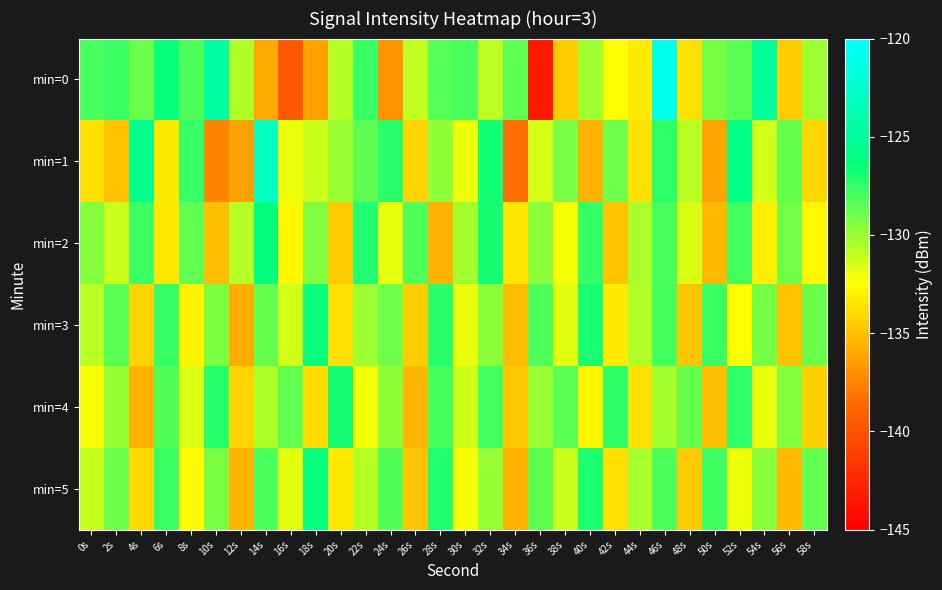

At 4s, list the series in order from largest to smallest.

min=1, min=2, min=0, min=5, min=3, min=4